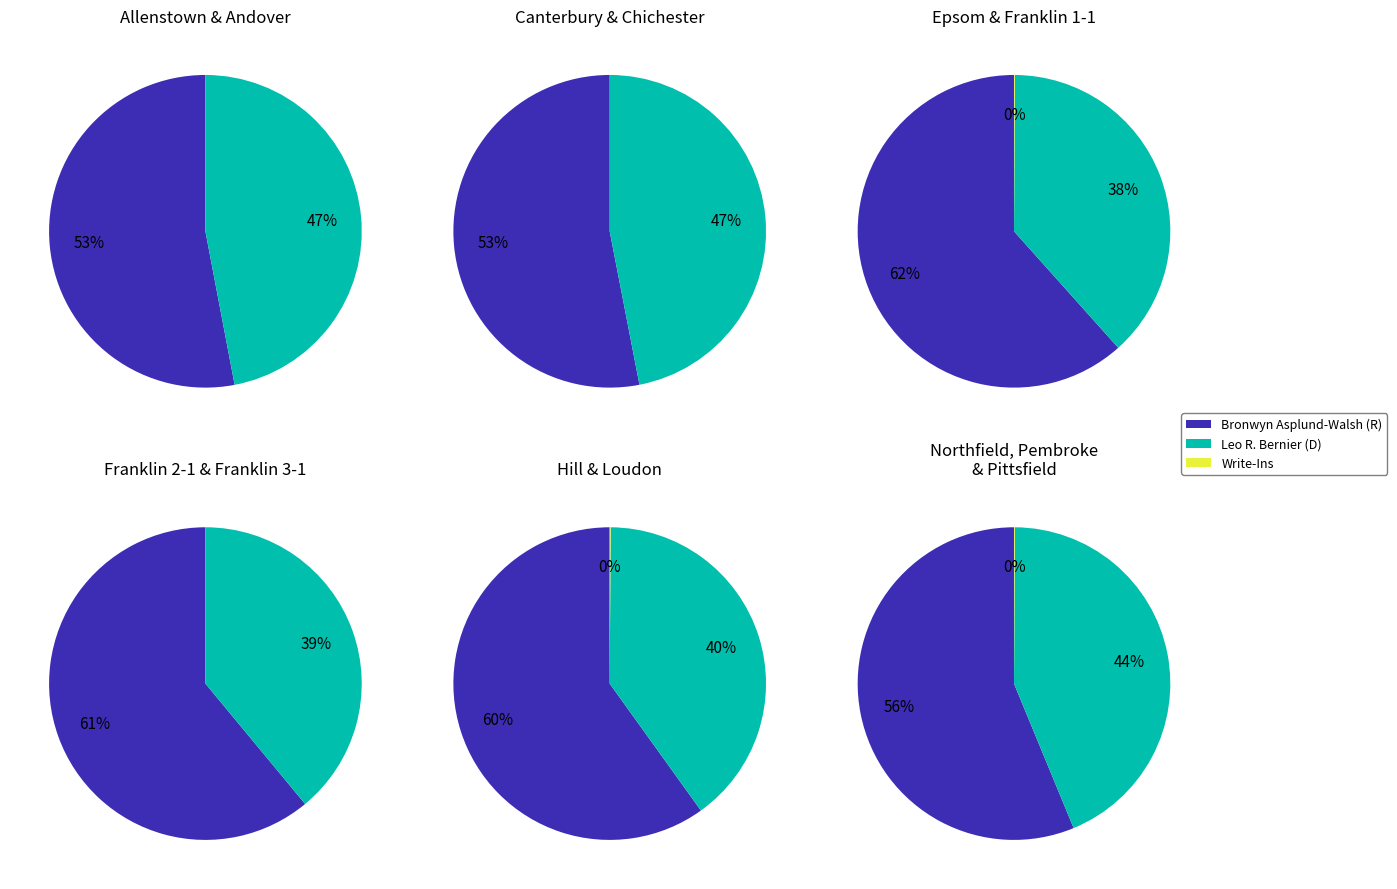

To the nearest percent, what portion does Franklin 1-1 represent?

6%